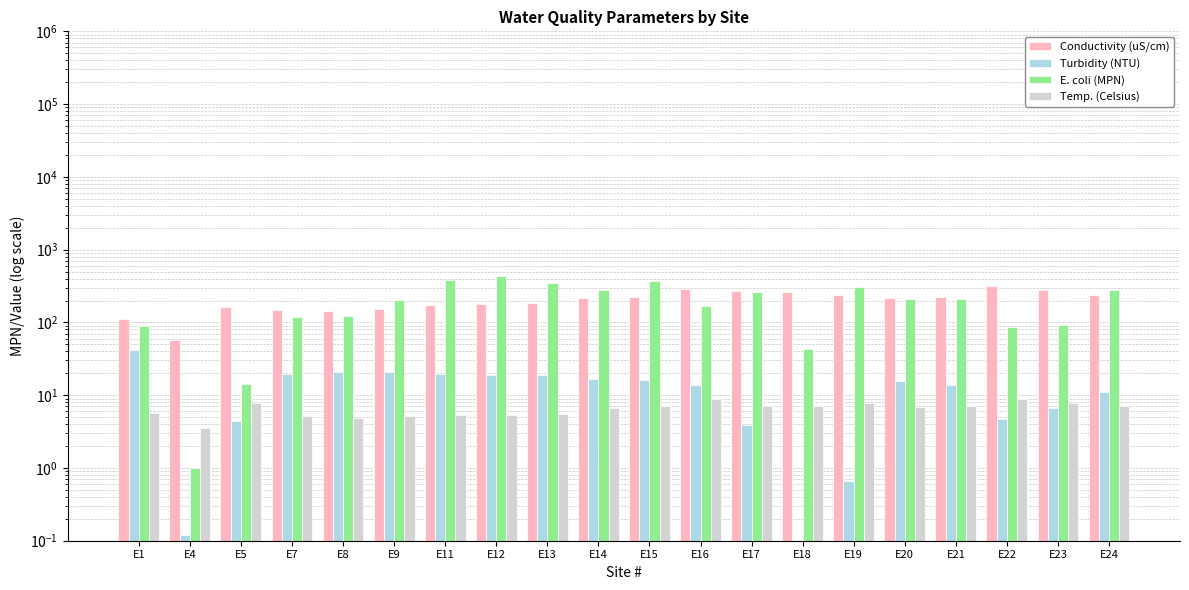

What are all the series names shown in the legend?

Conductivity (uS/cm), Turbidity (NTU), E. coli (MPN), Temp. (Celsius)